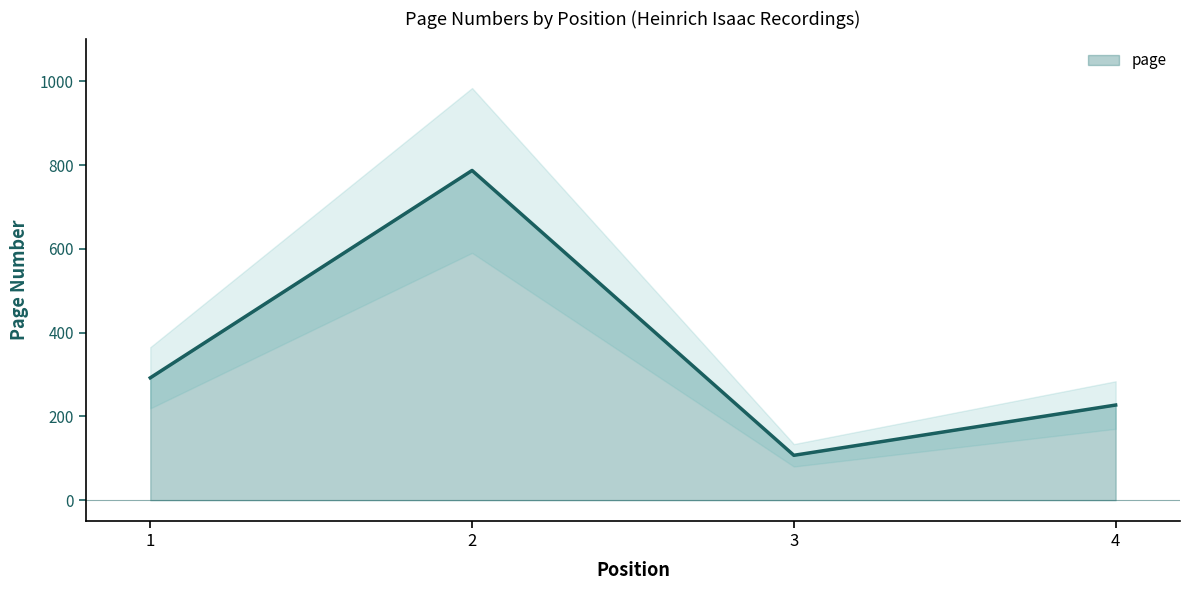

Where is the data nearest to the value 447?

1